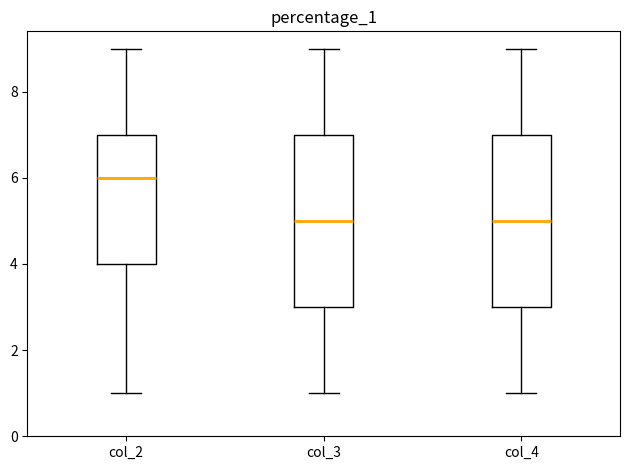

Reading left to right, transcribe this box plot: for each box, give where its median line is, the range the box spans, and where its two whiskers end, as read against the y-axis. The values are not printed on the chart, so give them approximately, as read against the axis.

col_2: median 6, box 4 to 7, whiskers 1 to 9
col_3: median 5, box 3 to 7, whiskers 1 to 9
col_4: median 5, box 3 to 7, whiskers 1 to 9